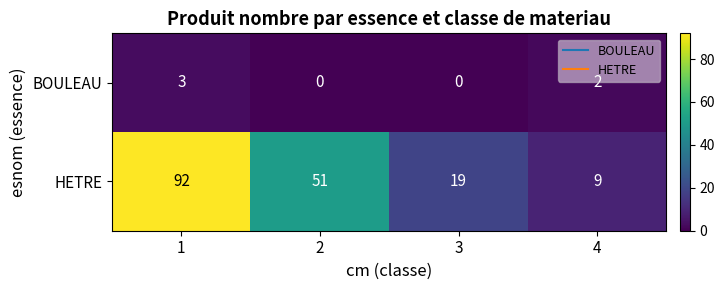

What is the total value across all series at 2?

51